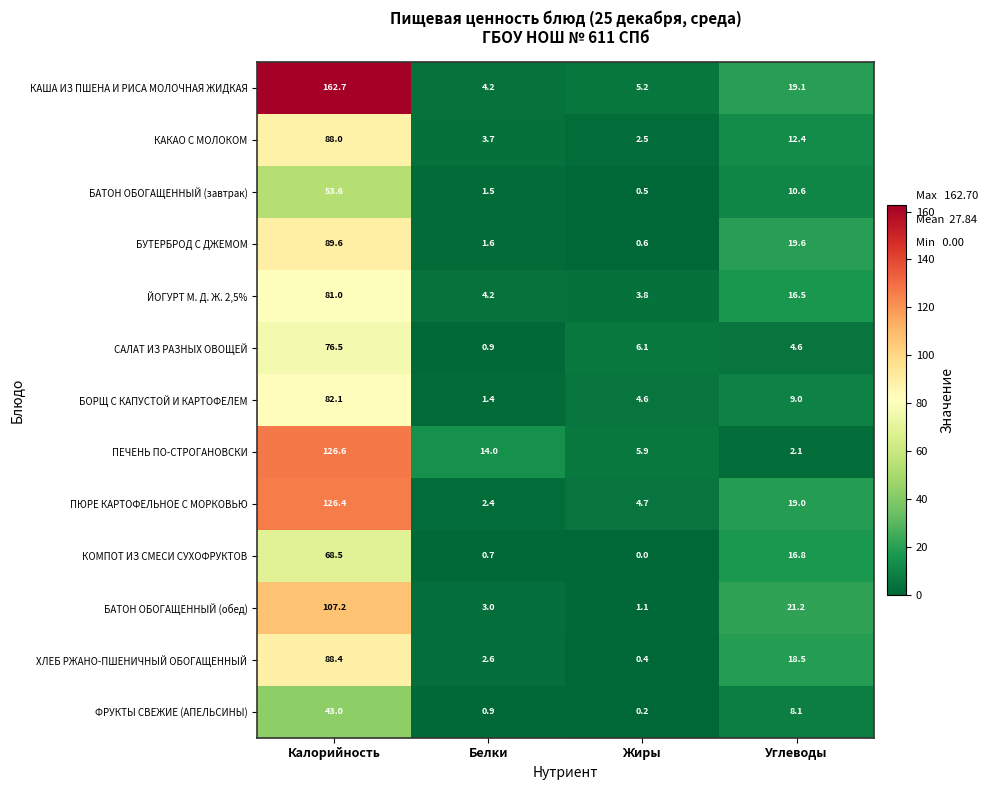

How many data points in ЙОГУРТ М. Д. Ж. 2,5% are less than 16?

2